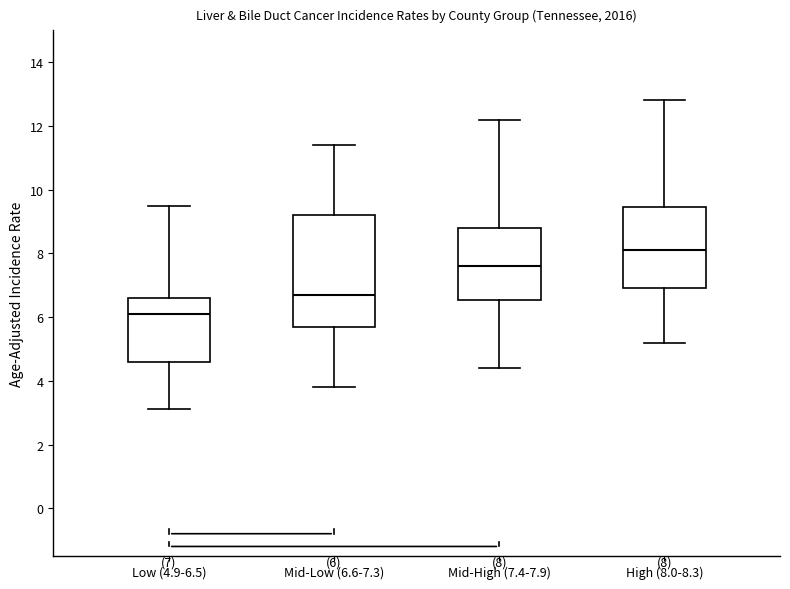

Which box has the highest median line?

High (8.0-8.3)